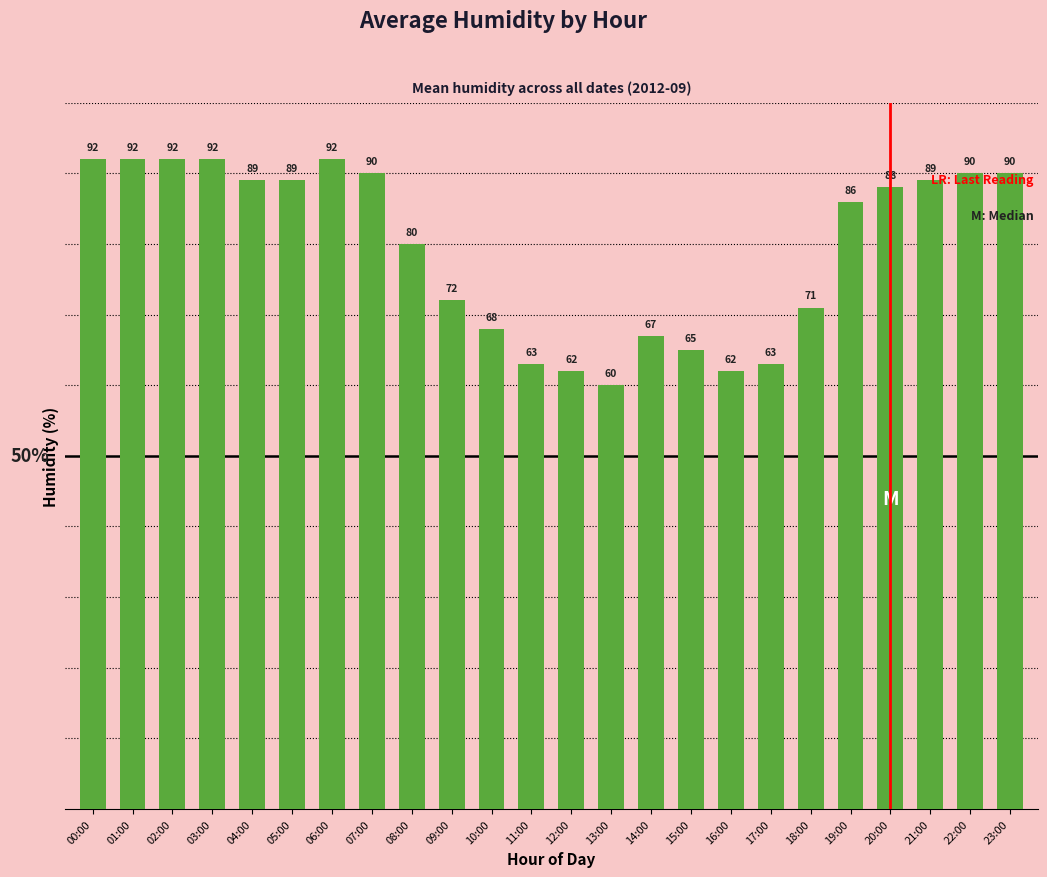

What is the label of the 8th bar from the right?

16:00